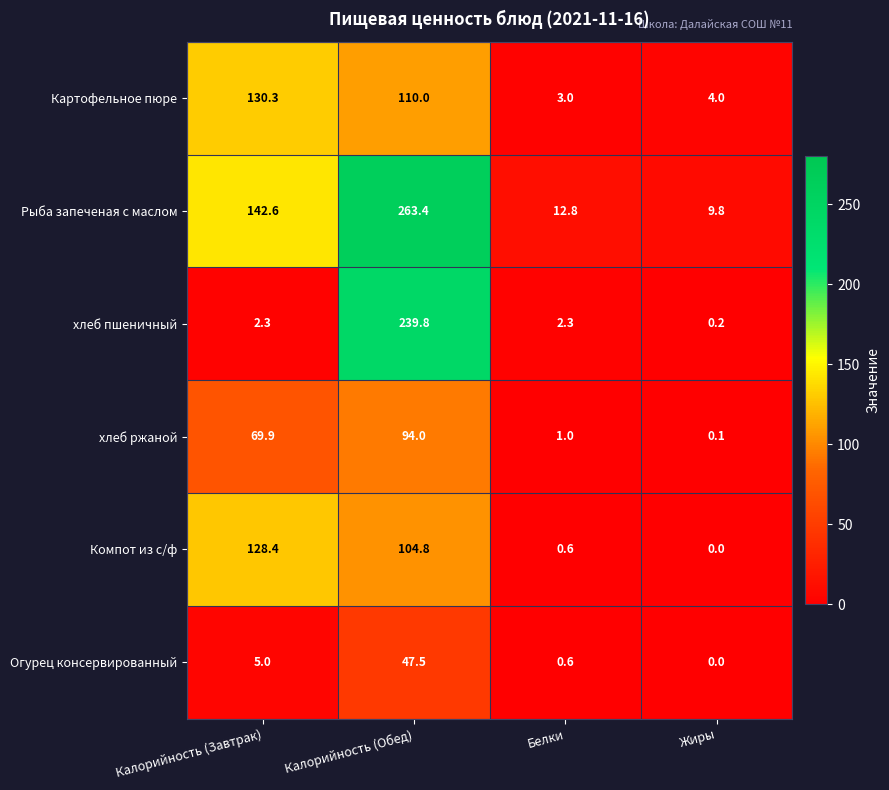

Which series changed the most between Калорийность (Завтрак) and Калорийность (Обед)?

хлеб пшеничный